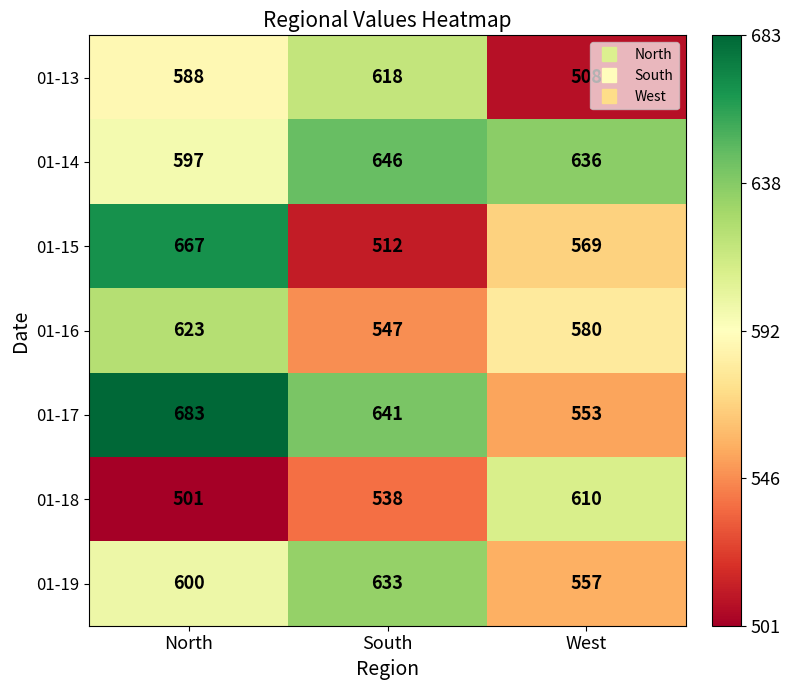

What is the smallest value displayed?

501